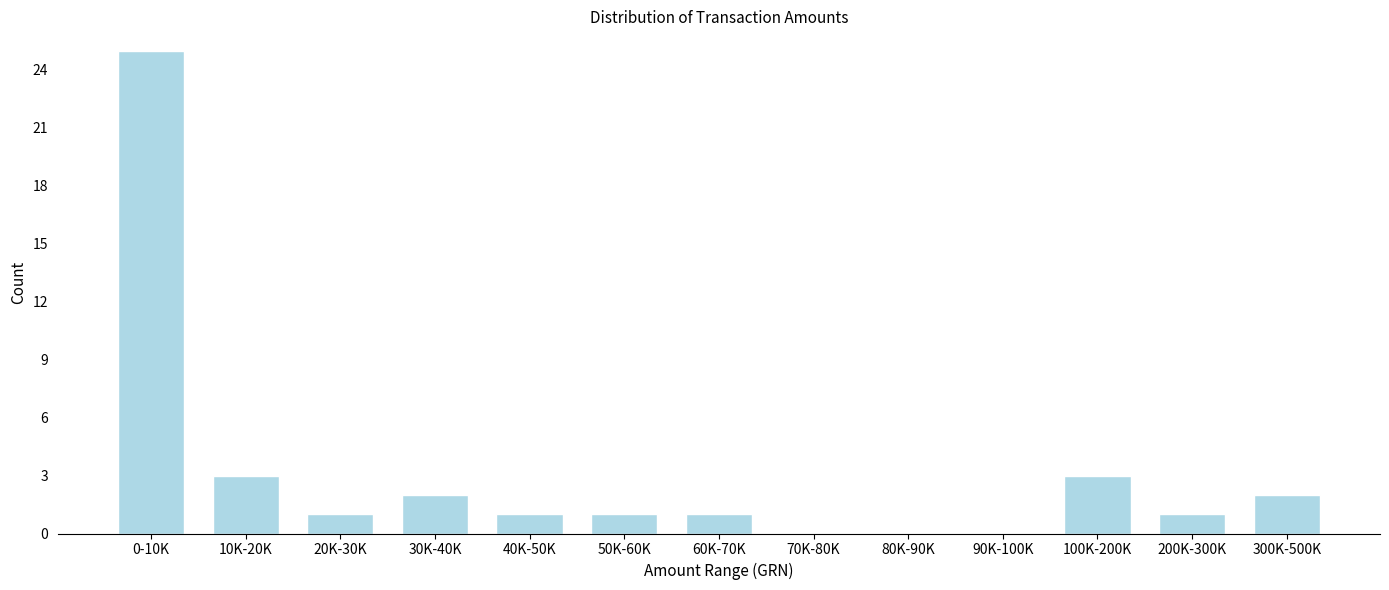

Reading left to right, list all the values displayed in this chart.

0-10K=25	10K-20K=3	20K-30K=1	30K-40K=2	40K-50K=1	50K-60K=1	60K-70K=1	70K-80K=0	80K-90K=0	90K-100K=0	100K-200K=3	200K-300K=1	300K-500K=2